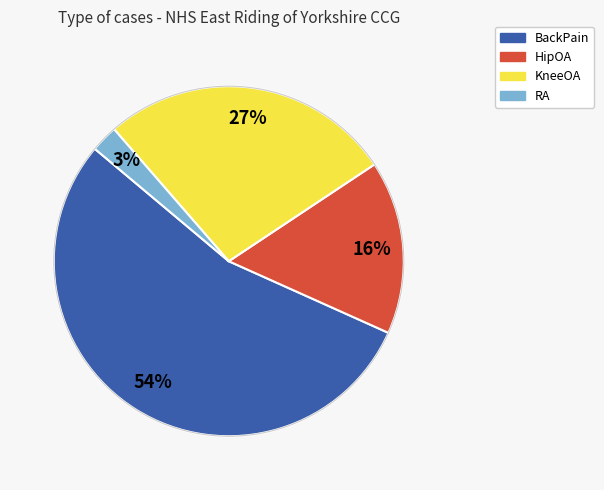

What percentage is the RA slice, to the nearest percent?

3%